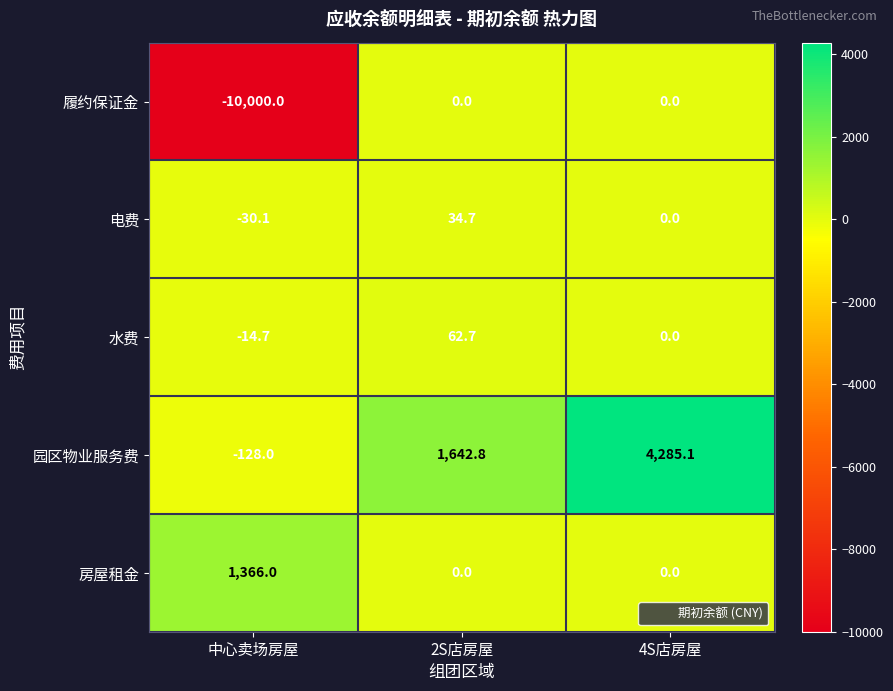

At which category is the sum across all series the highest?

4S店房屋